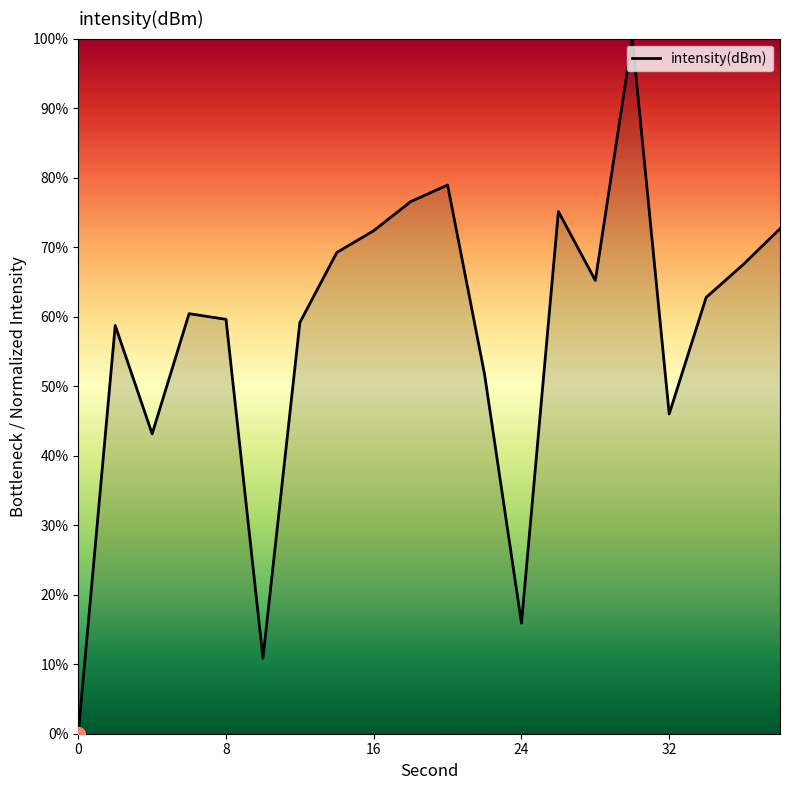

What is the maximum value shown in the chart?

100.0